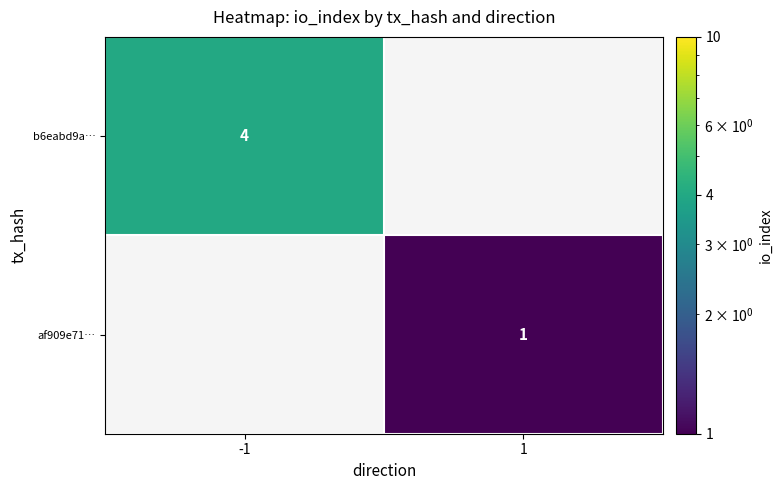

True or false: af909e71… has a value of 1.5 at 1.

False